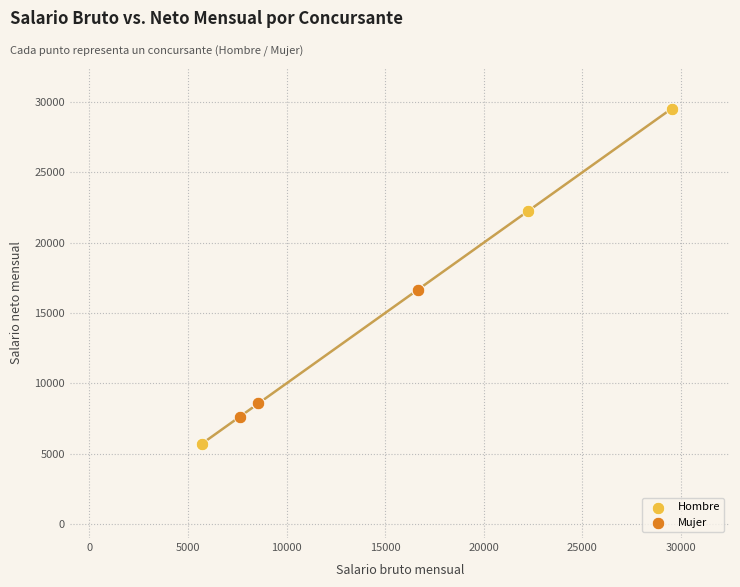

Which series has the widest spread of Y values?

Hombre